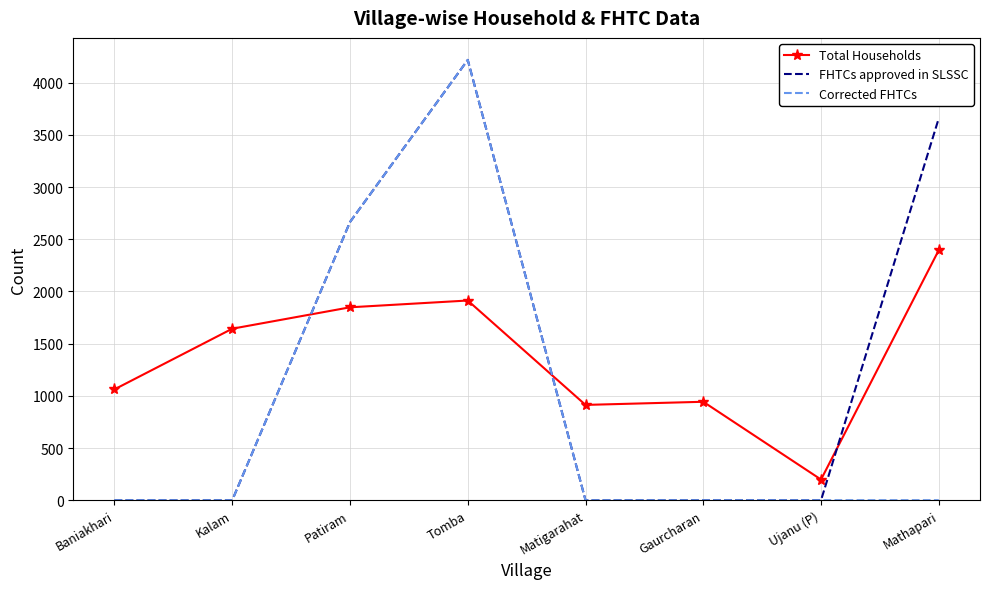

Reading right to left, list all the values displayed in this chart.

Total Households: 2396	198	943	913	1913	1848	1643	1062
FHTCs approved in SLSSC: 3659	0	0	0	4218	2665	0	0
Corrected FHTCs: 0	0	0	0	4218	2665	0	0